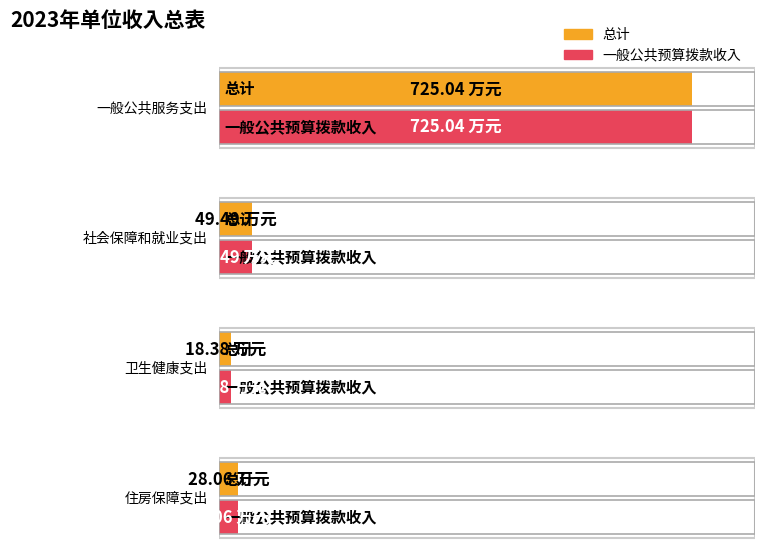

Which has a higher value, 卫生健康支出 or 社会保障和就业支出?

社会保障和就业支出